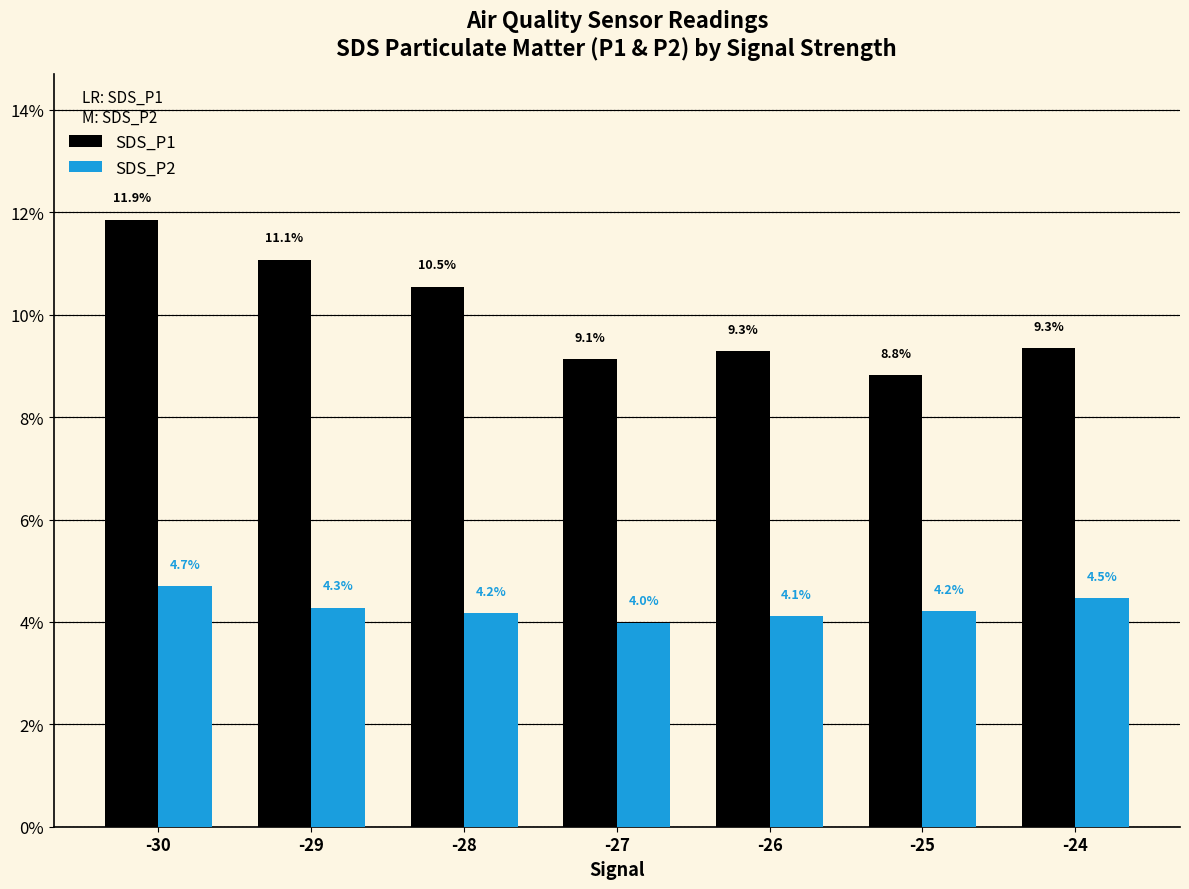

What is the average value of the SDS_P2 series?

4.3